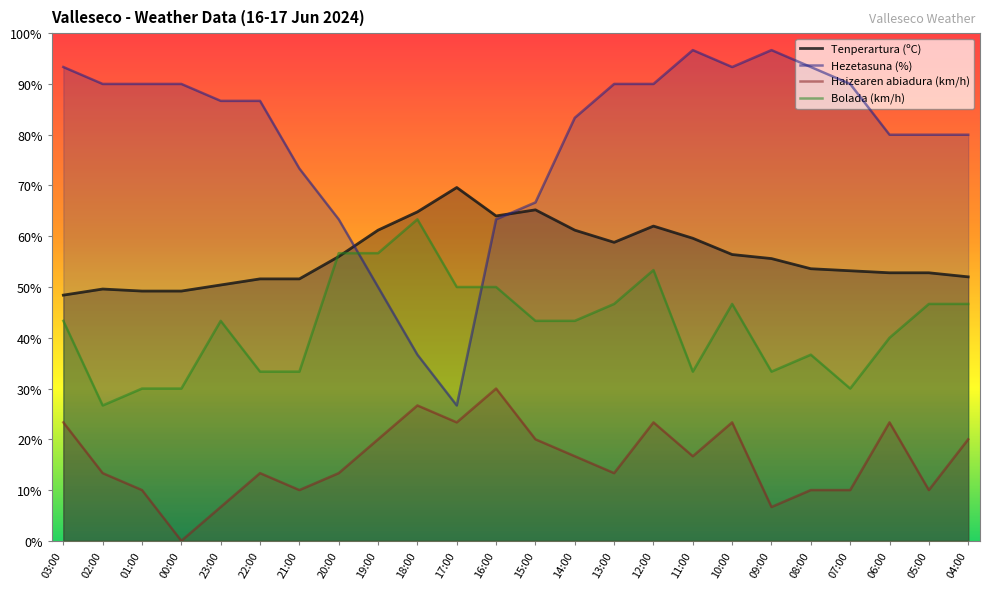

Which category has the highest value in the Haizearen abiadura (km/h) series?

16:00